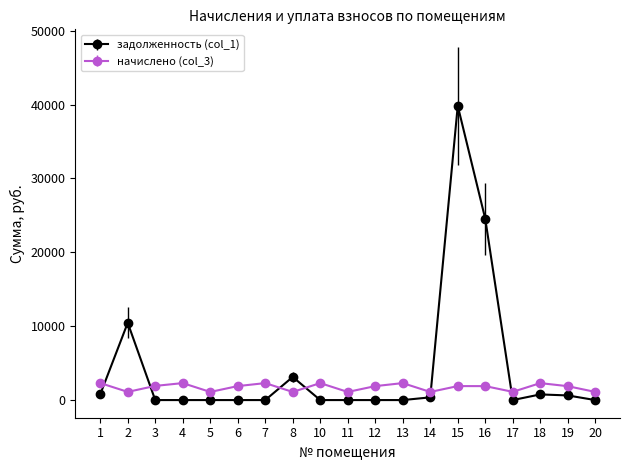

True or false: начислено (col_3) has more than 0 points higher than both neighbors.

True